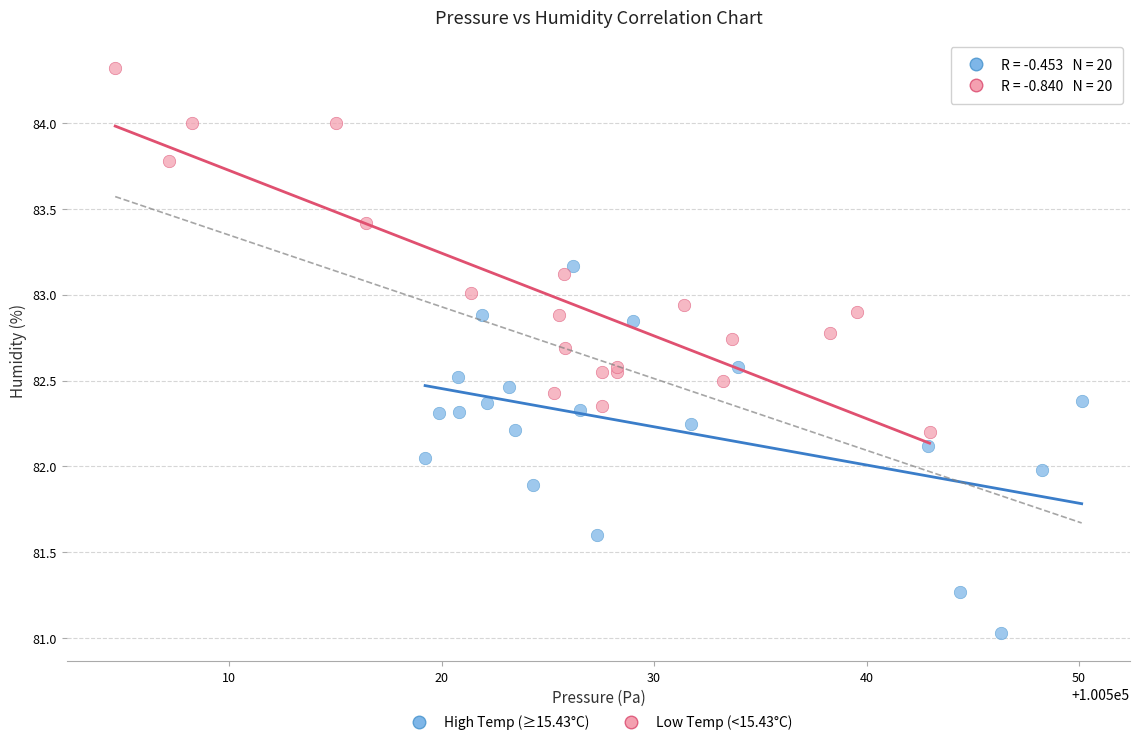

Which series reaches the maximum Y coordinate?

Low Temp (<15.43°C)